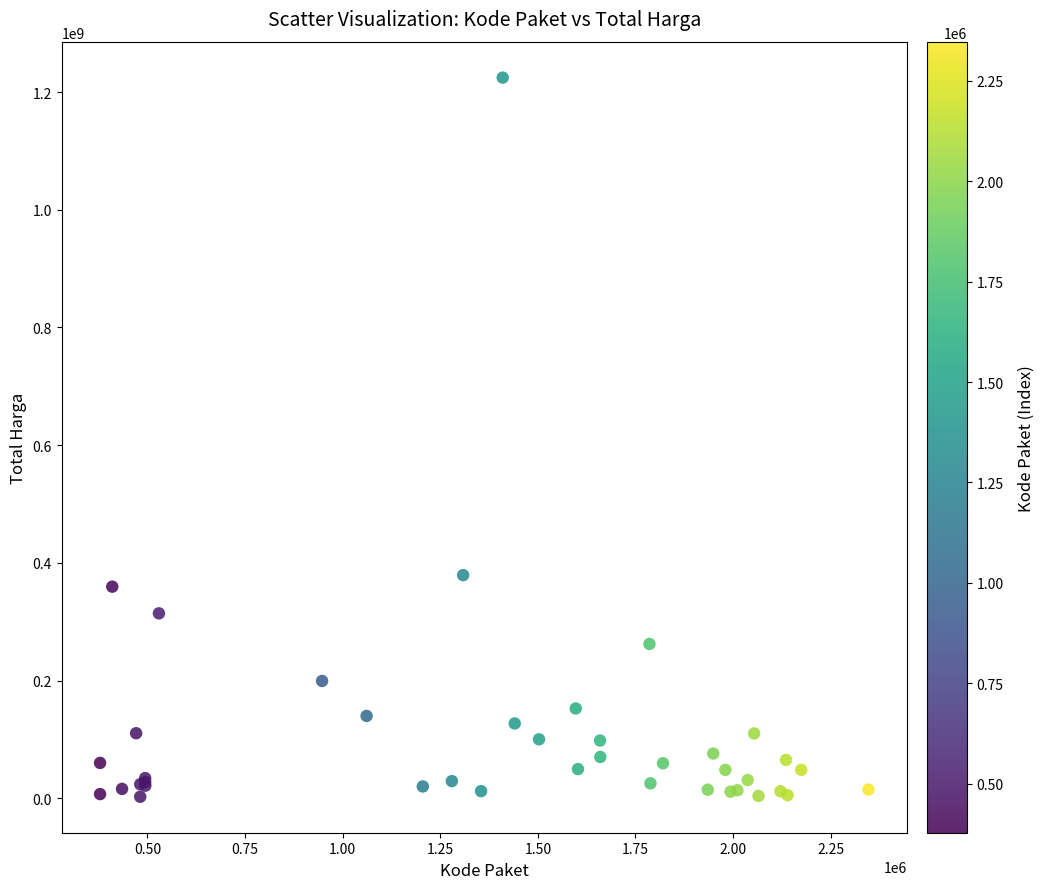

What Y value in the scatter plot is closest to 613538875?

379075000